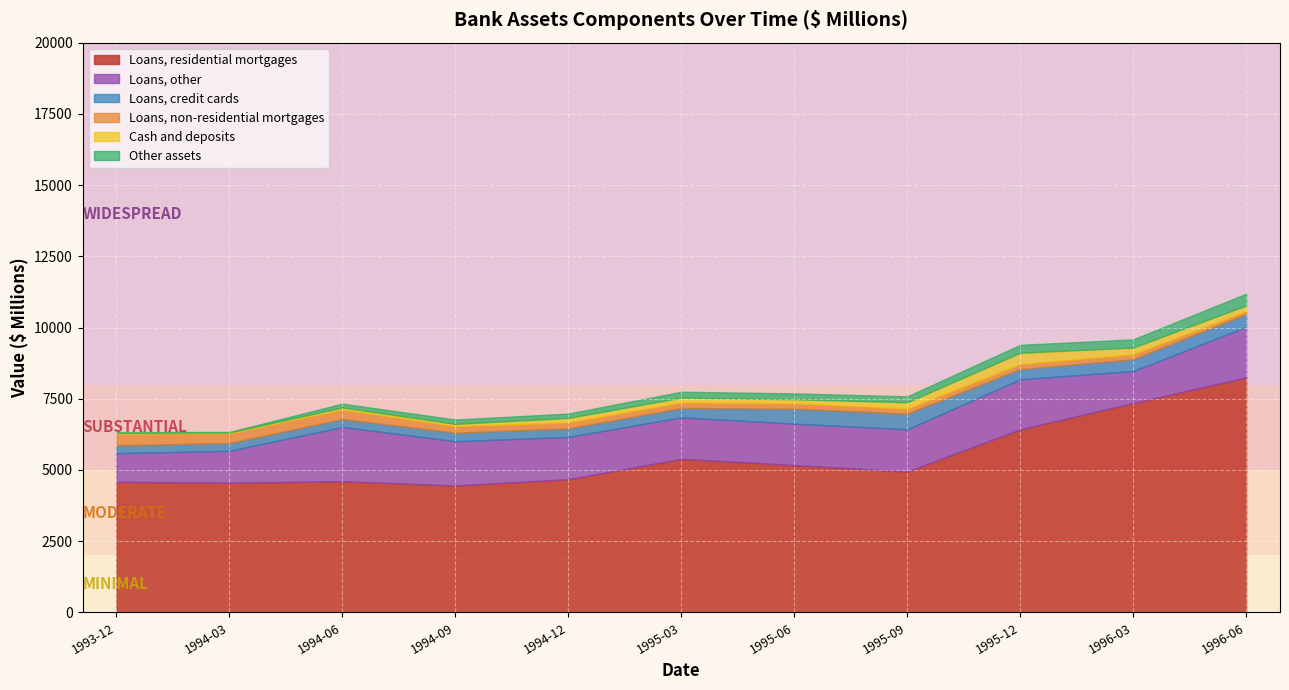

What is the difference between the maximum and second lowest values in the Cash and deposits series?

360